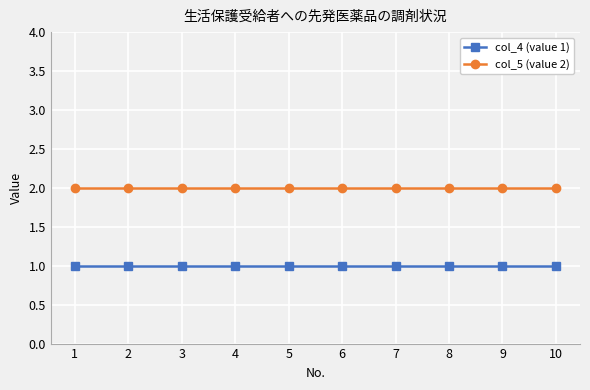

Rank the series by their average value, from lowest to highest.

col_4 (value 1), col_5 (value 2)